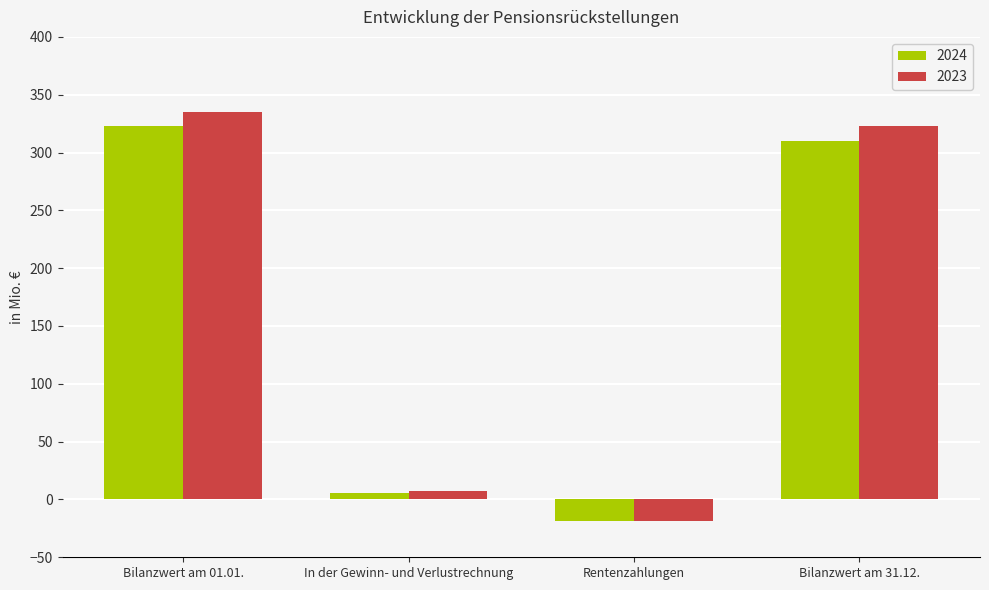

How many values in 2023 are above zero?

3